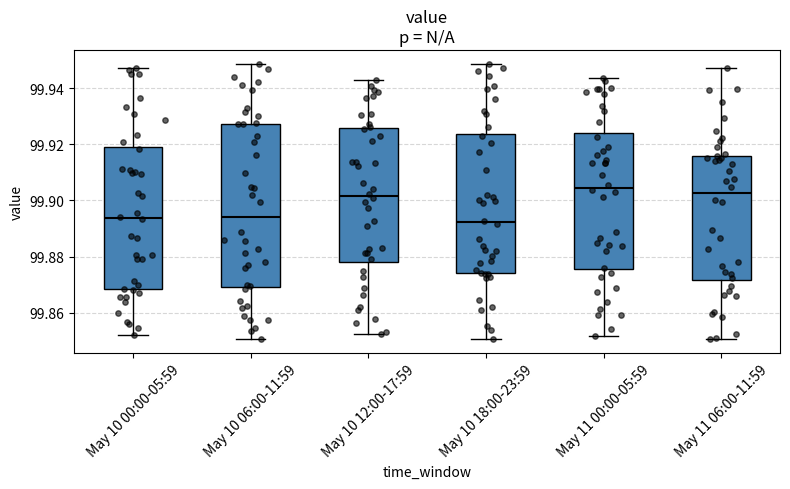

Reading left to right, transcribe this box plot: for each box, give where its median line is, the range the box spans, and where its two whiskers end, as read against the y-axis. The values are not printed on the chart, so give them approximately, as read against the axis.

May 10 00:00-05:59: median 99.894, box 99.868 to 99.920, whiskers 99.852 to 99.946
May 10 06:00-11:59: median 99.894, box 99.870 to 99.928, whiskers 99.850 to 99.948
May 10 12:00-17:59: median 99.902, box 99.878 to 99.926, whiskers 99.852 to 99.942
May 10 18:00-23:59: median 99.892, box 99.874 to 99.924, whiskers 99.850 to 99.948
May 11 00:00-05:59: median 99.904, box 99.876 to 99.924, whiskers 99.852 to 99.944
May 11 06:00-11:59: median 99.902, box 99.872 to 99.916, whiskers 99.850 to 99.948